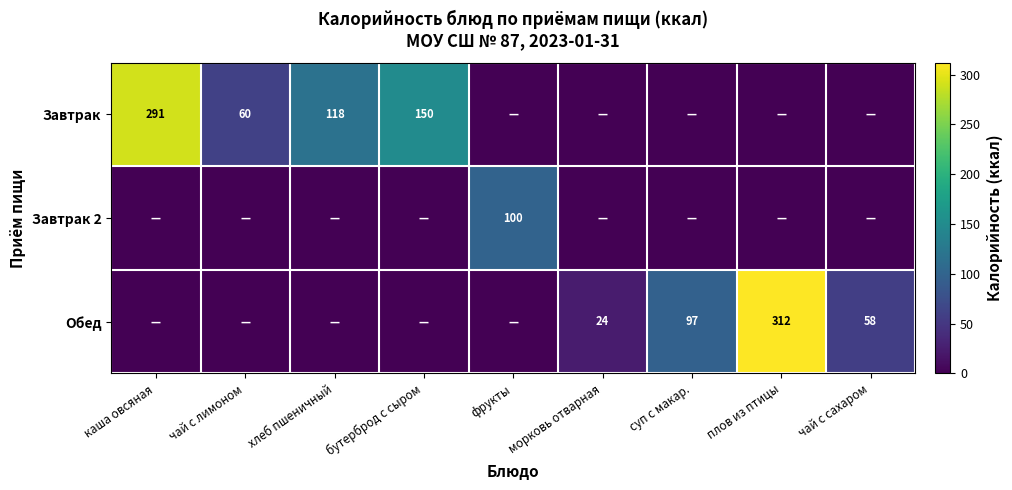

At which category does the chart reach its minimum across all series?

фрукты